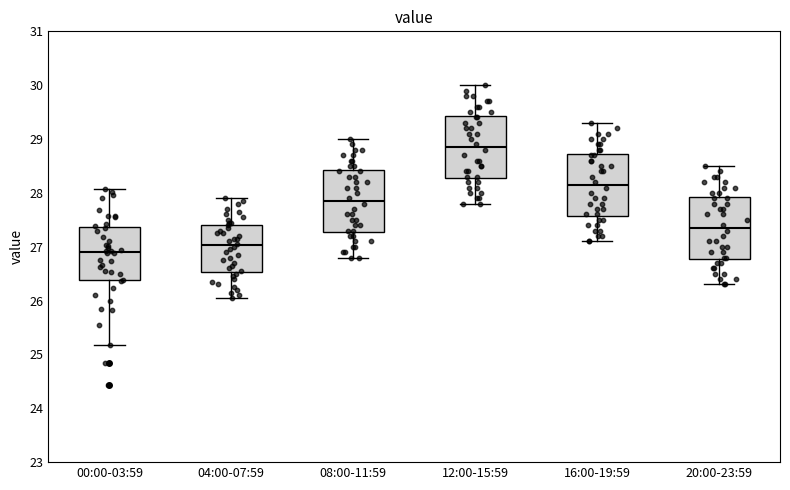

Where is the lower edge of the box for 04:00-07:59 on the y-axis? The values are not printed on the chart, so give them approximately, as read against the axis.

26.5